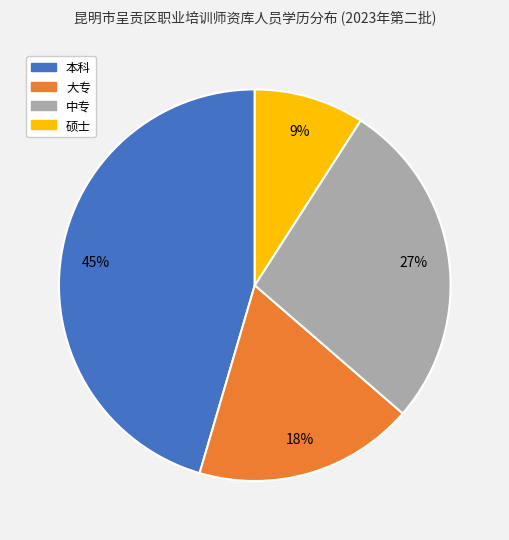

To the nearest percent, what is the difference between the 硕士 and 本科 slice percentages?

36%